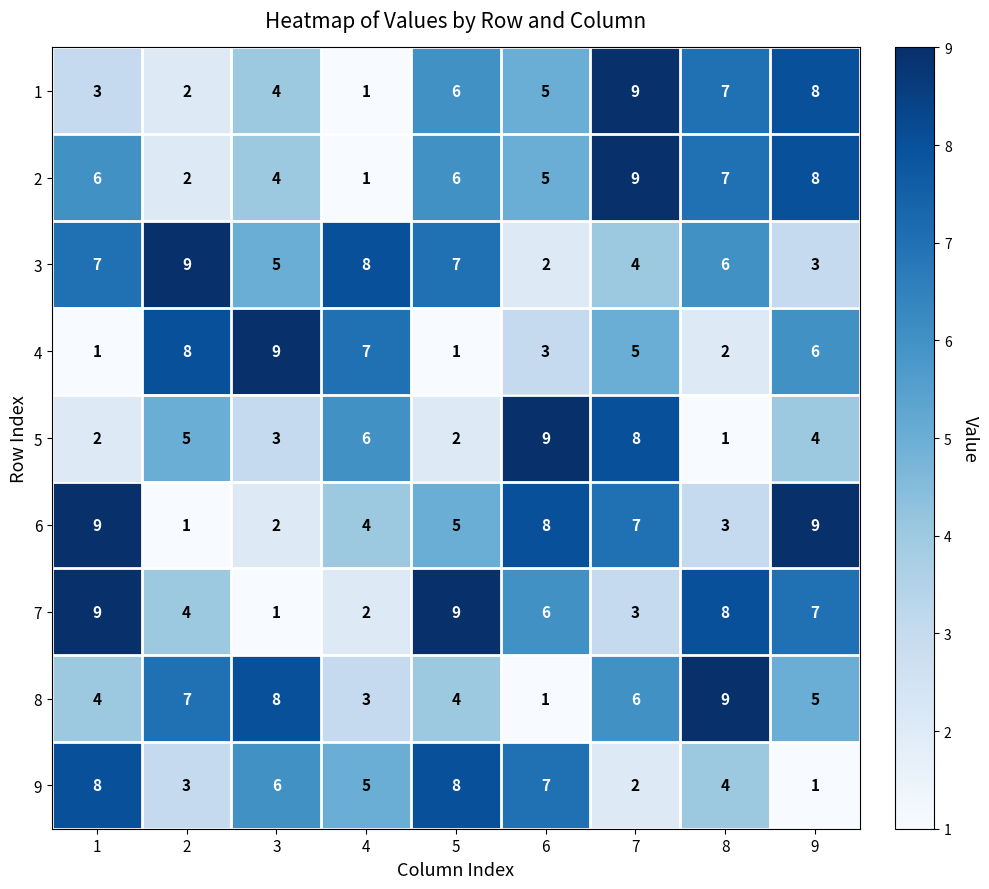

How many data points does each series have?

9